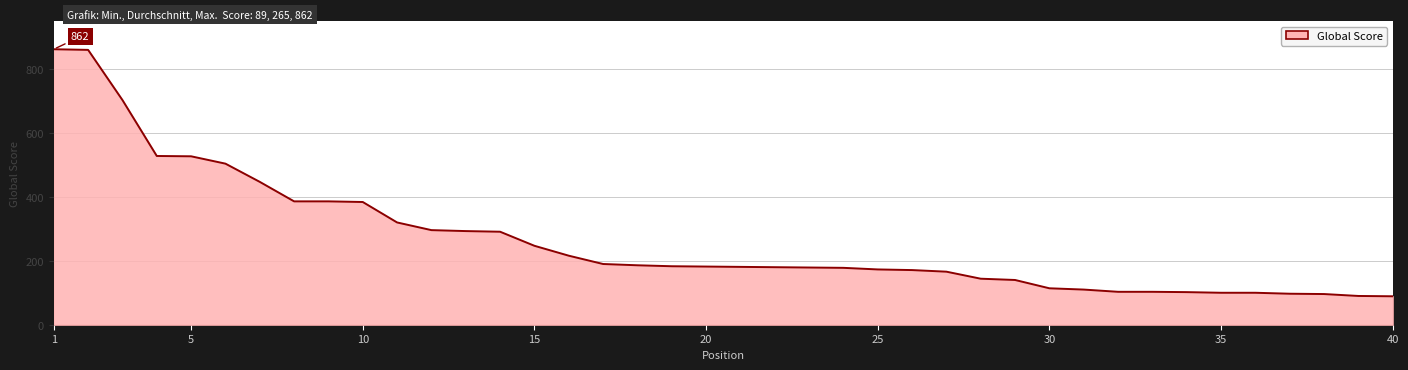

What is the difference between the maximum and minimum values?

773